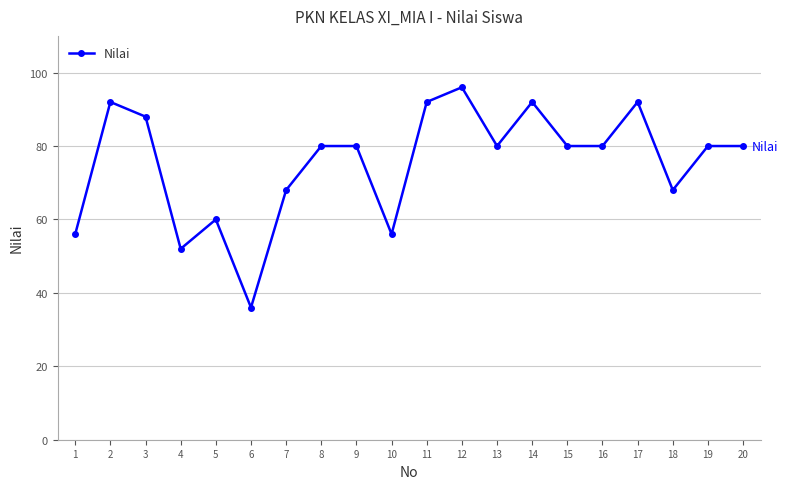

Does the chart display data point markers on the line(s)?

Yes